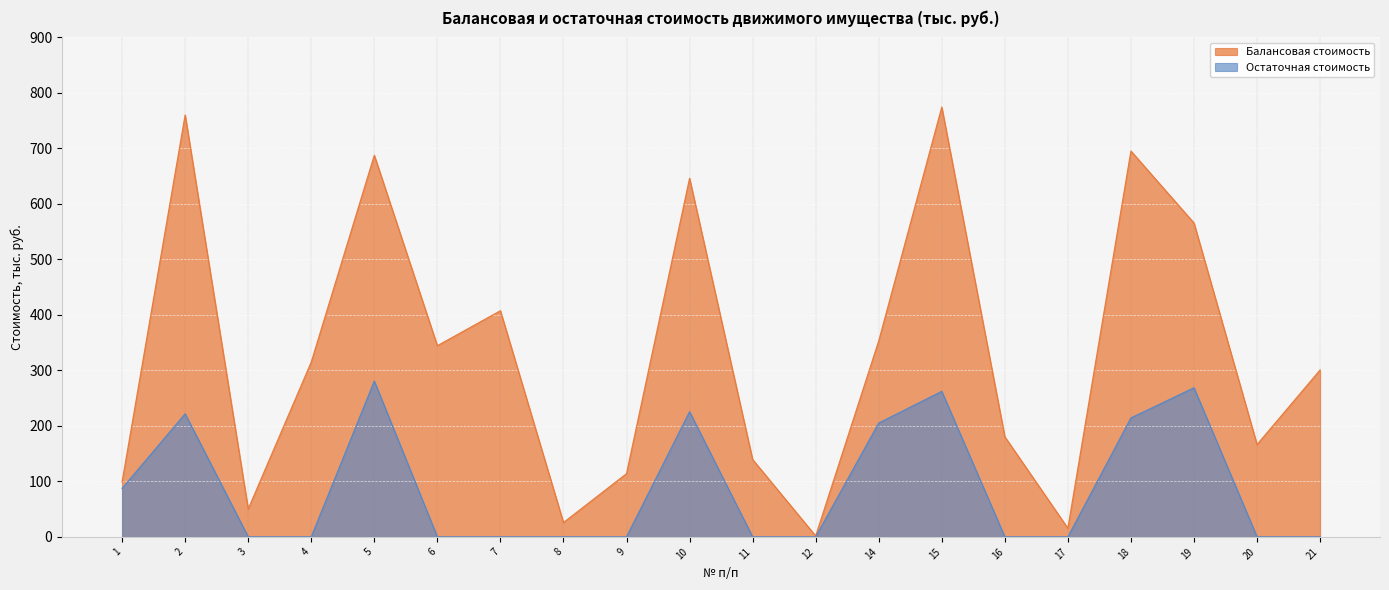

True or false: Балансовая стоимость has a value of 687.5 at 5.

True